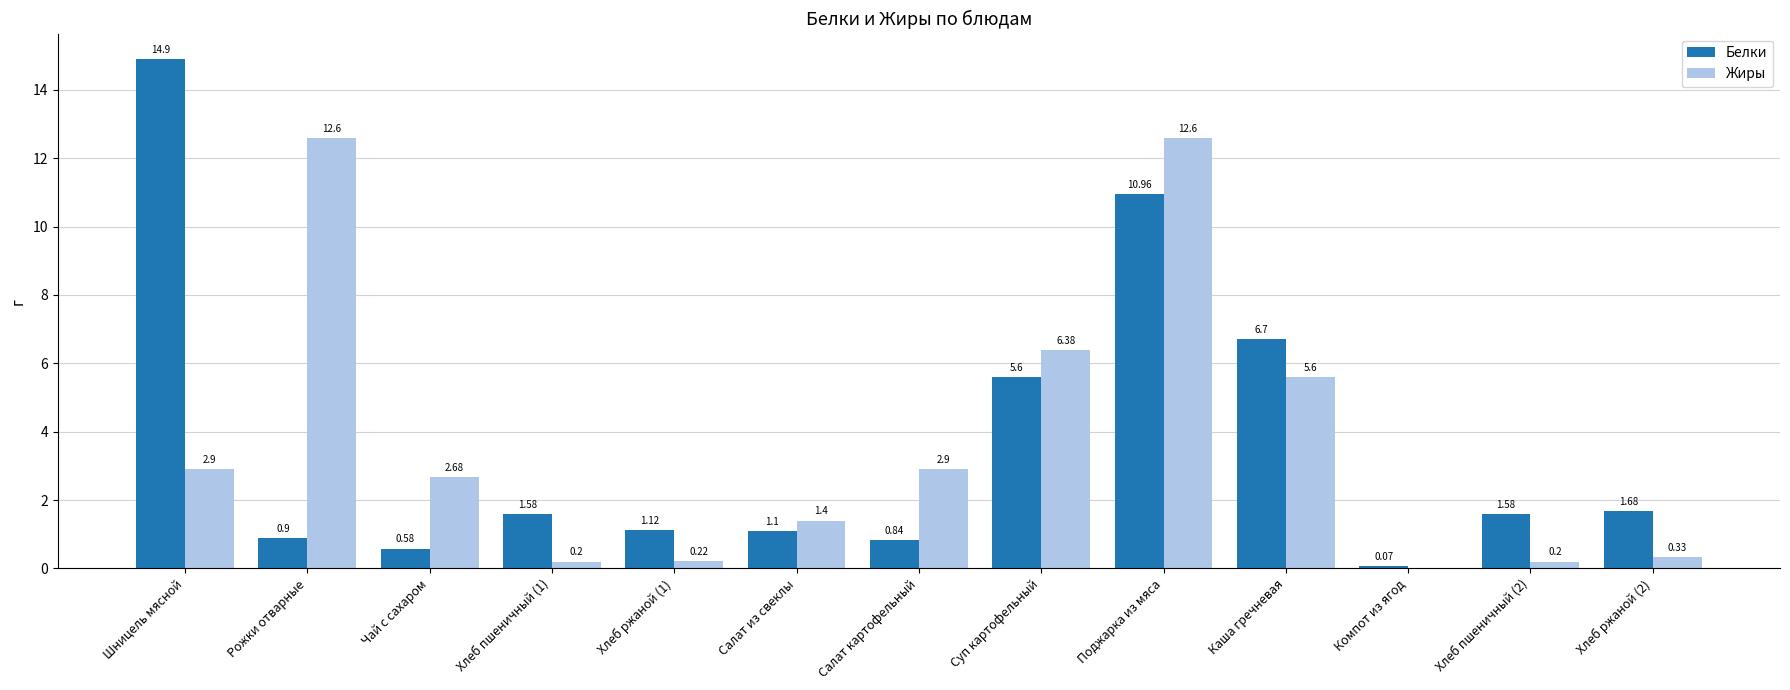

Which series has the widest spread of values?

Белки